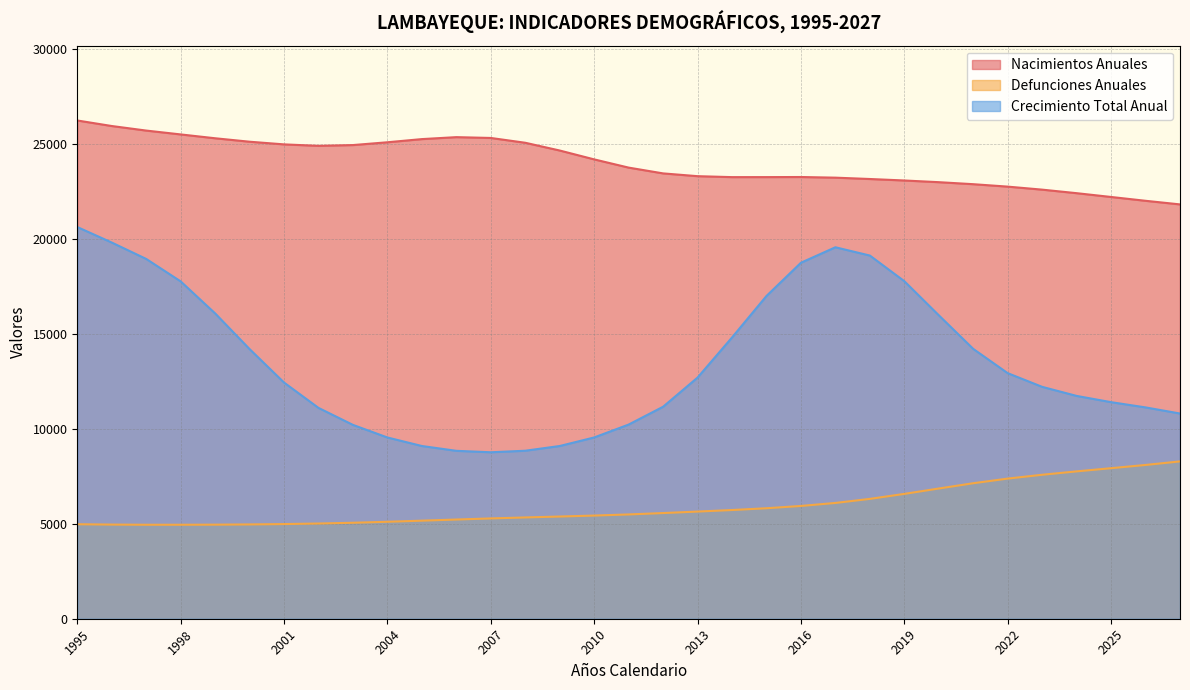

What is the highest value of the Crecimiento Total Anual series?

20622